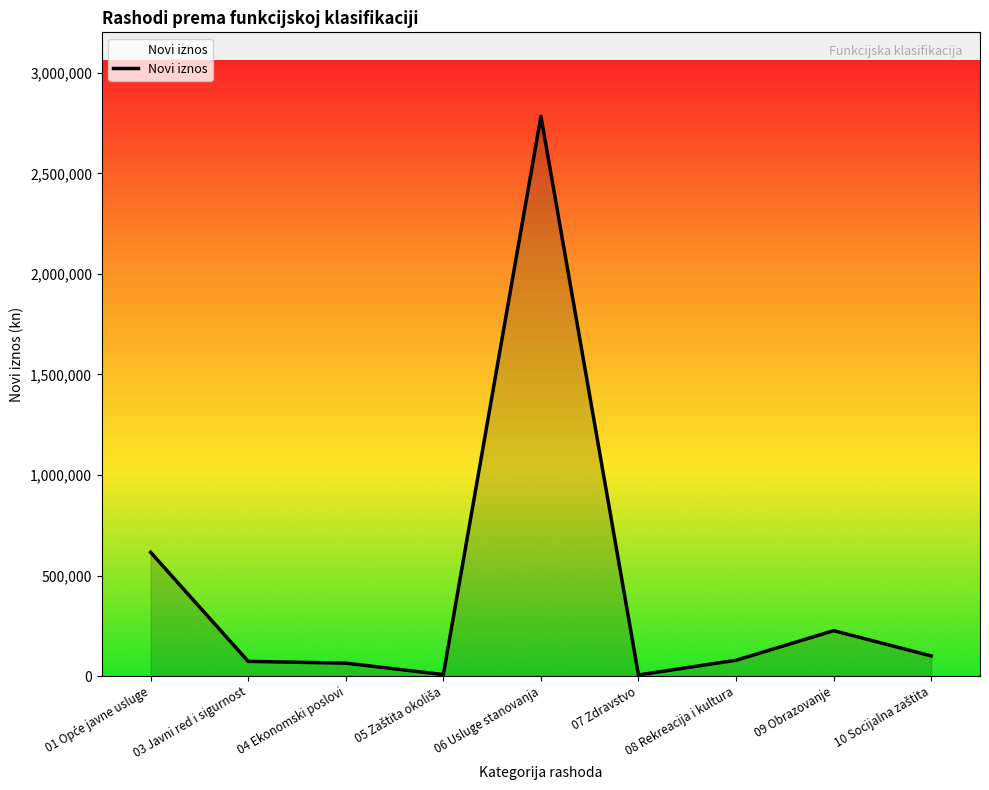

Which label corresponds to the largest value in the chart?

06 Usluge stanovanja